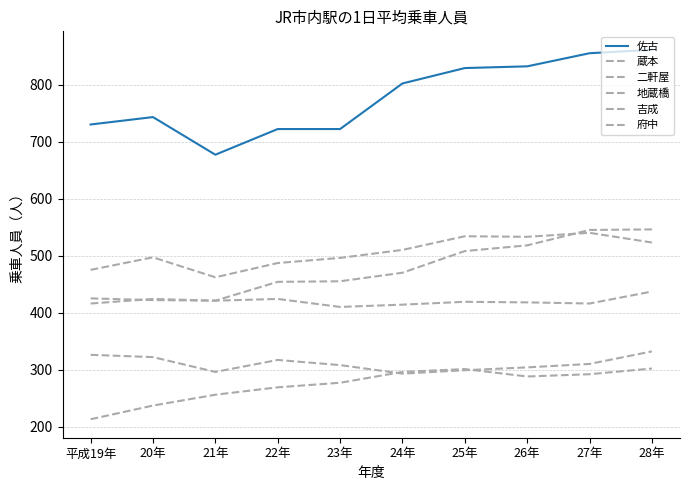

Reading left to right, what are all the values shown in this chart?

佐古: 平成19年=730	20年=743	21年=677	22年=722	23年=722	24年=802	25年=829	26年=832	27年=855	28年=861
蔵本: 平成19年=425	20年=422	21年=421	22年=424	23年=410	24年=414	25年=419	26年=418	27年=416	28年=437
二軒屋: 平成19年=416	20年=424	21年=421	22年=454	23年=455	24年=470	25年=508	26年=518	27年=545	28年=546
地蔵橋: 平成19年=213	20年=237	21年=256	22年=269	23年=277	24年=296	25年=301	26年=288	27年=292	28年=302
吉成: 平成19年=326	20年=322	21年=296	22年=317	23年=308	24年=293	25年=299	26年=304	27年=310	28年=332
府中: 平成19年=475	20年=497	21年=462	22年=487	23年=496	24年=510	25年=534	26年=533	27年=540	28年=523